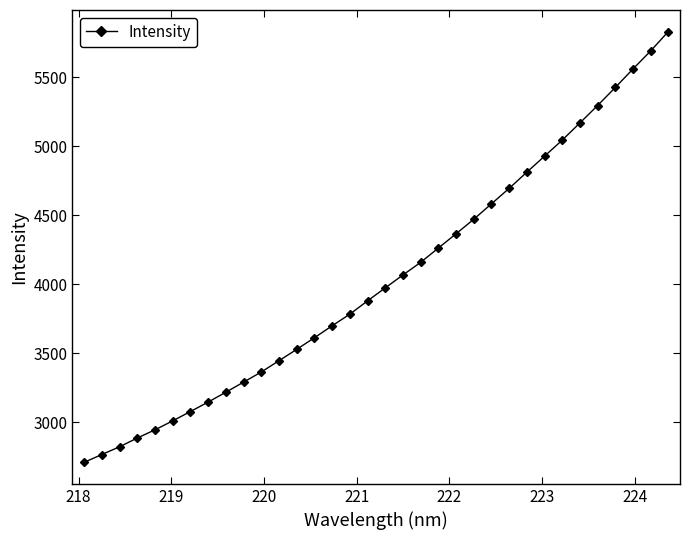

Reading left to right, list all the values displayed in this chart.

2708.4	2765.0	2821.3	2884.8	2944.4	3009.4	3077.0	3145.6	3217.3	3290.4	3363.8	3445.7	3528.0	3612.4	3698.9	3783.3	3879.7	3973.9	4067.7	4158.9	4262.8	4366.1	4471.6	4583.4	4695.5	4813.0	4928.9	5045.3	5170.0	5296.3	5427.1	5561.3	5692.0	5832.9